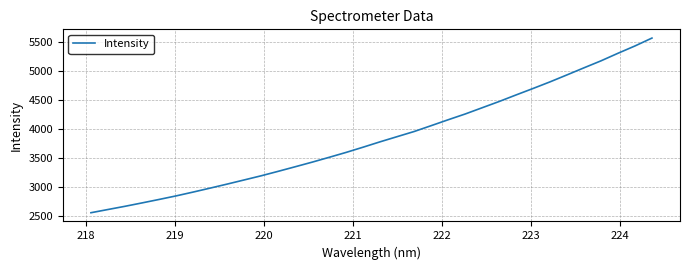

What is the difference between the maximum and minimum values?

3010.7